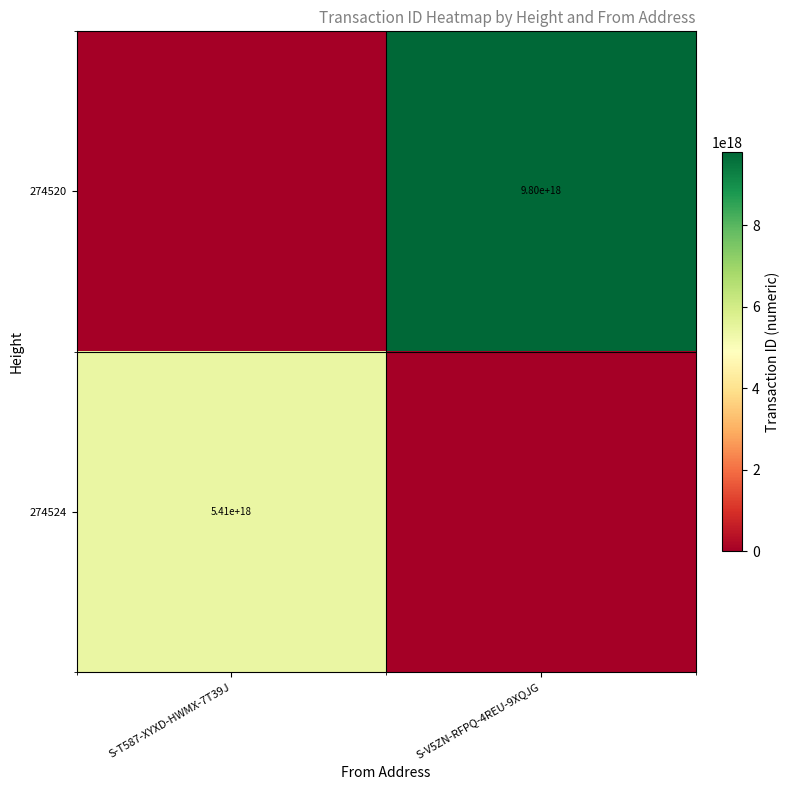

The 274524 series shows 5410000000000000000 at S-T587-XYXD-HWMX-7T39J. True or false?

True